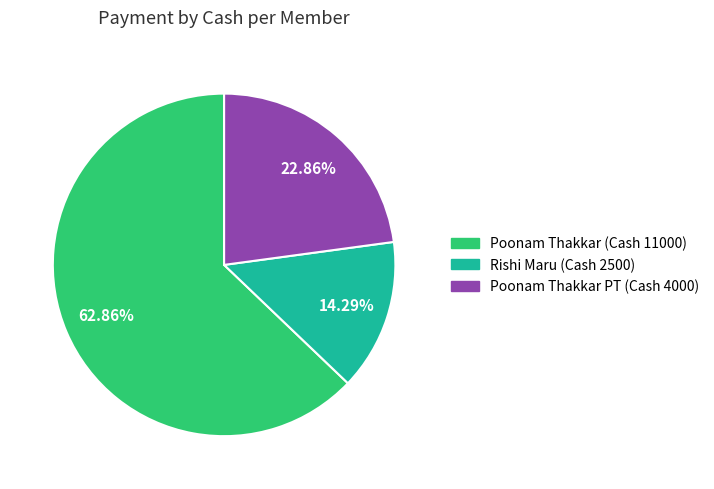

Count the number of slices in the pie.

3